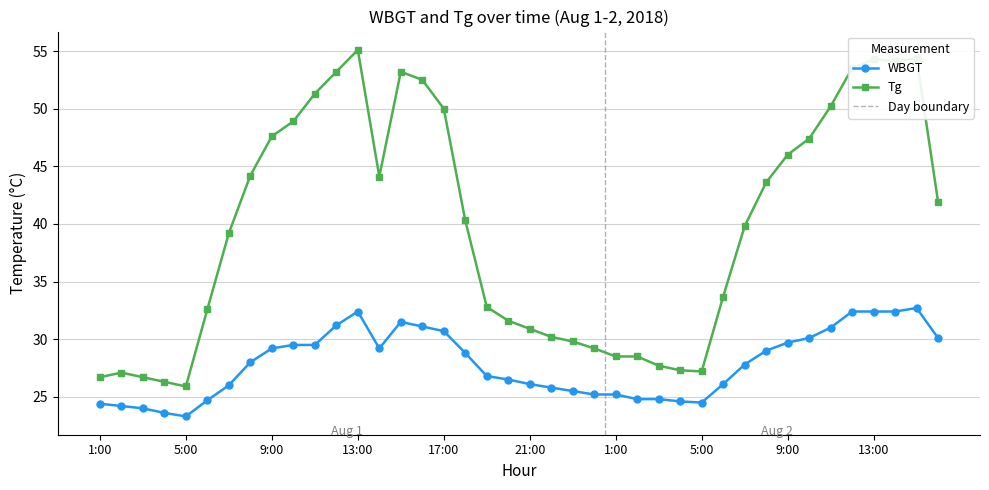

How many data points in WBGT are less than 28?

20